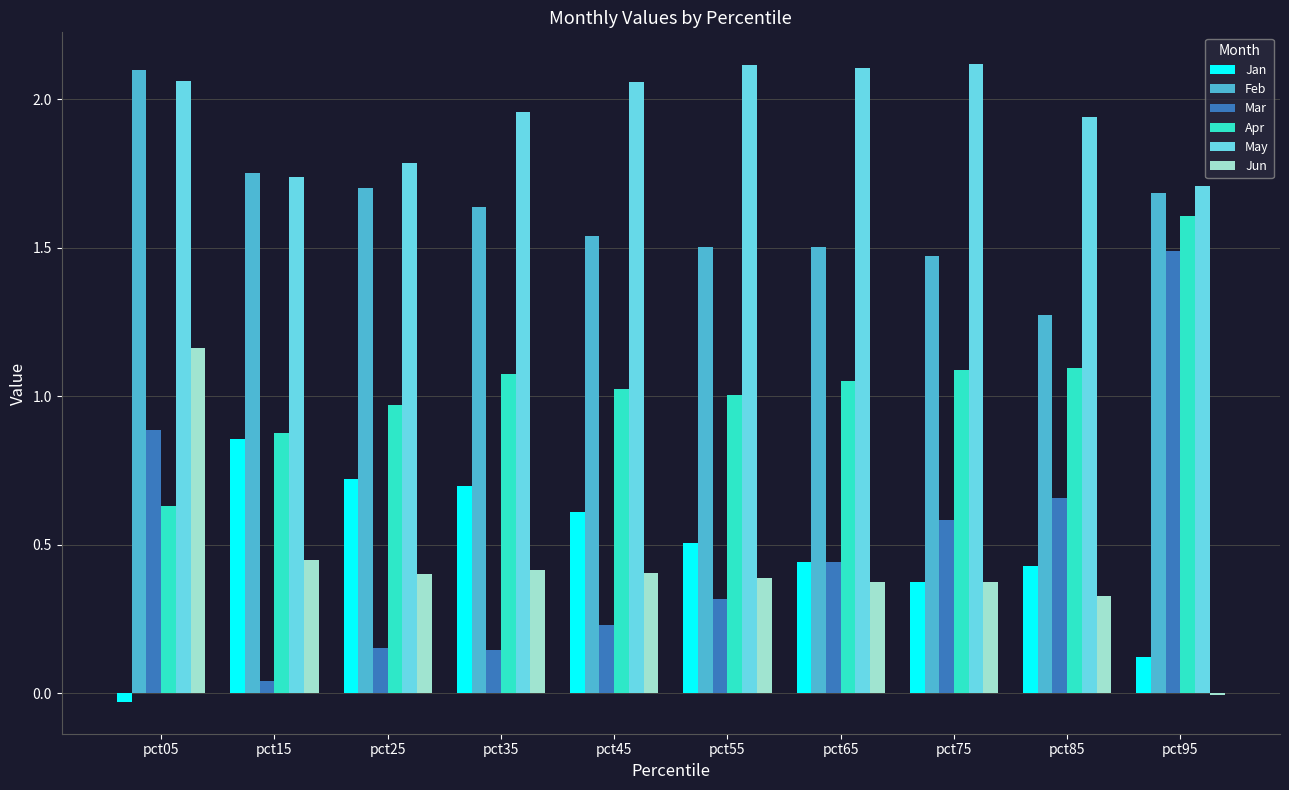

Which category has the highest value in the Mar series?

pct95